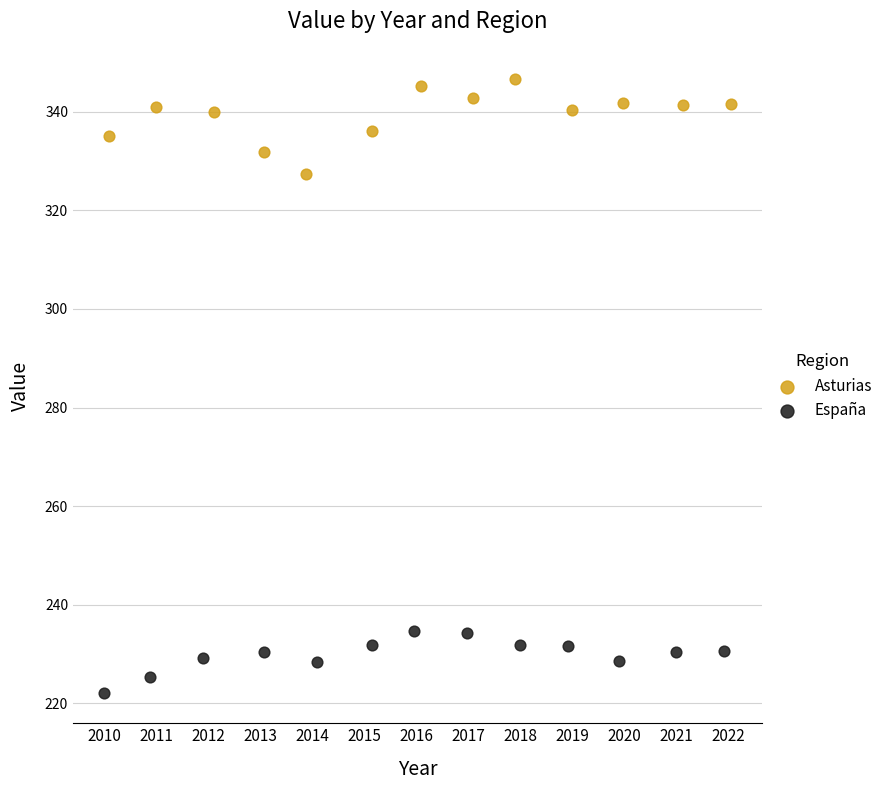

Which series contains the lowest Y value?

España